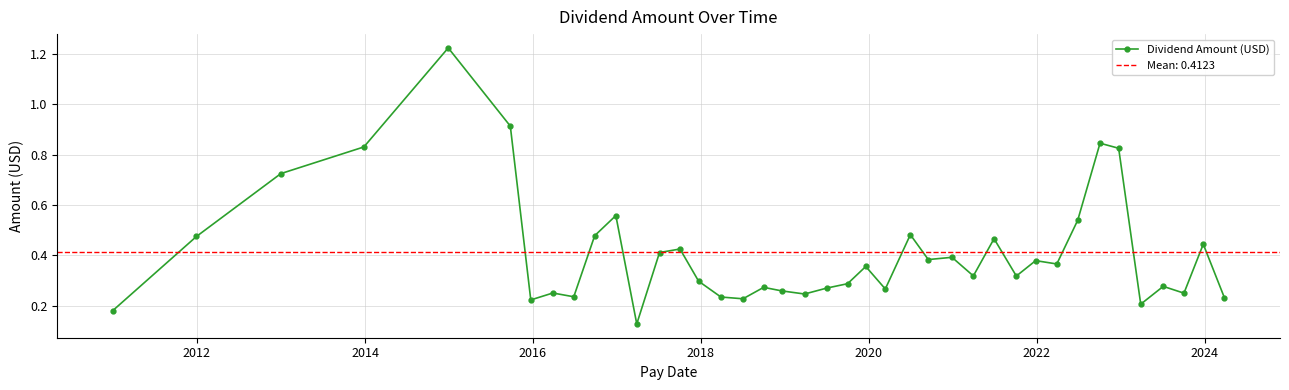

What is the smallest value displayed?

0.1